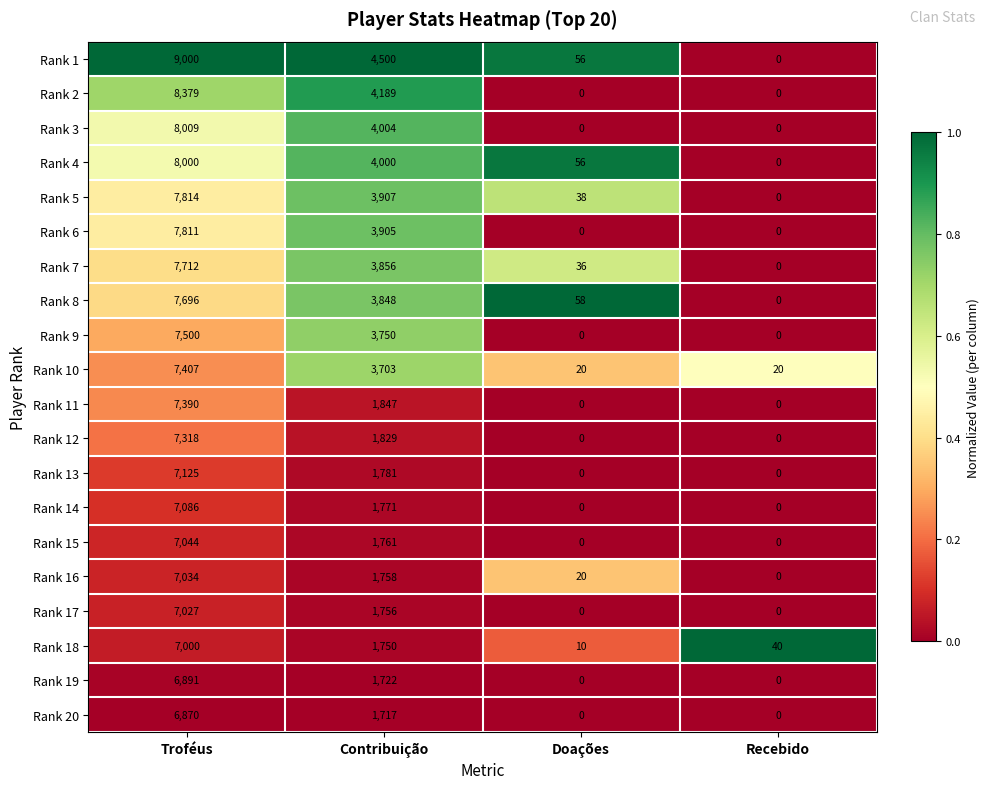

How many Rank 19 values are between 0 and 6891?

4